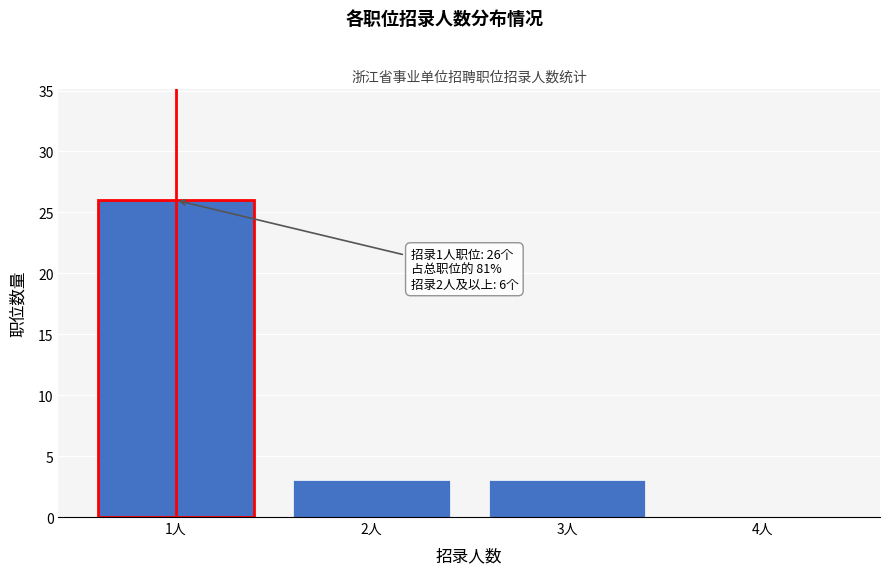

Reading right to left, list all the values displayed in this chart.

4人=0	3人=3	2人=3	1人=26